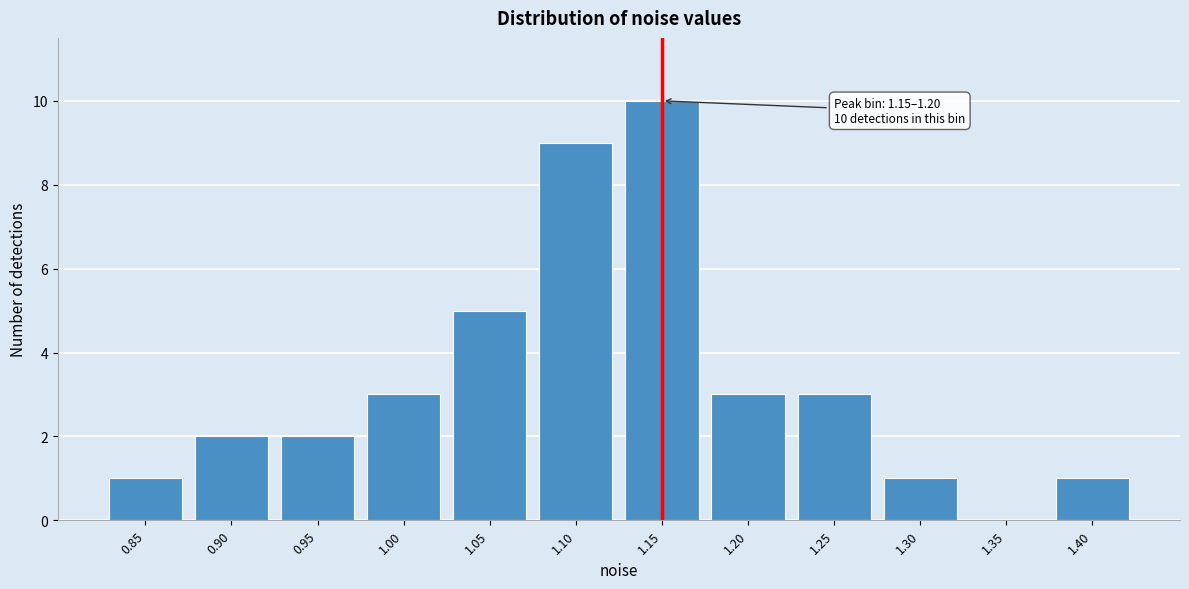

Reading left to right, extract all data points from this chart.

0.85=1	0.90=2	0.95=2	1.00=3	1.05=5	1.10=9	1.15=10	1.20=3	1.25=3	1.30=1	1.35=0	1.40=1